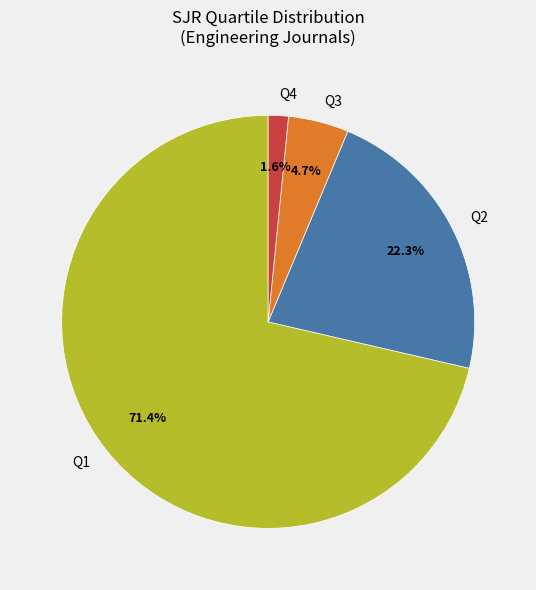

How many slices are in this pie chart?

4